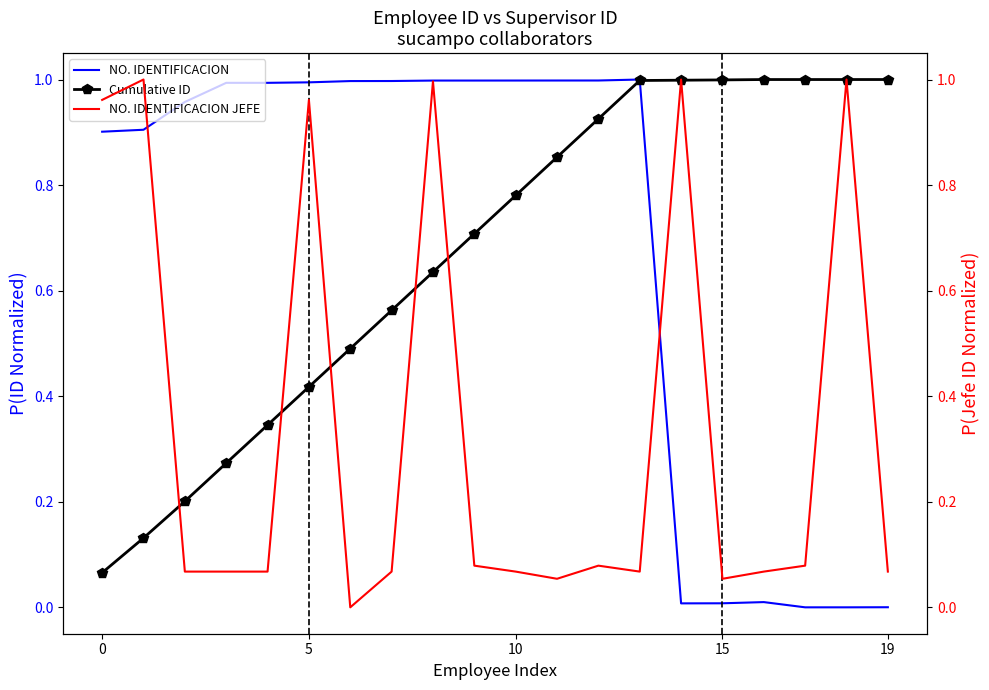

Is the value of NO. IDENTIFICACION JEFE at 12 greater than the value of Cumulative ID at 15?

No